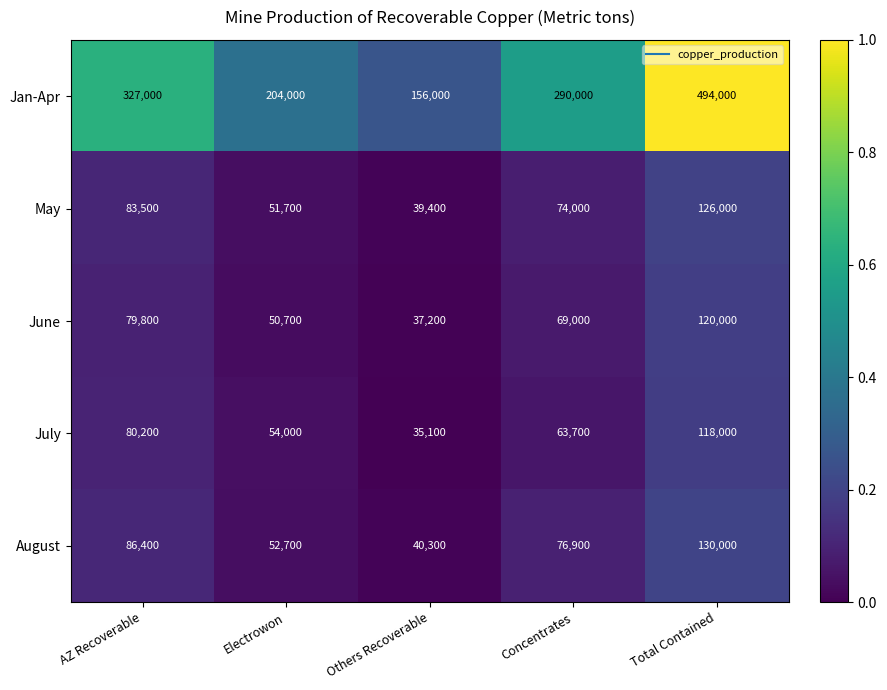

Reading left to right, extract all data points from this chart.

Jan-Apr: AZ Recoverable=327000	Electrowon=204000	Others Recoverable=156000	Concentrates=290000	Total Contained=494000
May: AZ Recoverable=83500	Electrowon=51700	Others Recoverable=39400	Concentrates=74000	Total Contained=126000
June: AZ Recoverable=79800	Electrowon=50700	Others Recoverable=37200	Concentrates=69000	Total Contained=120000
July: AZ Recoverable=80200	Electrowon=54000	Others Recoverable=35100	Concentrates=63700	Total Contained=118000
August: AZ Recoverable=86400	Electrowon=52700	Others Recoverable=40300	Concentrates=76900	Total Contained=130000